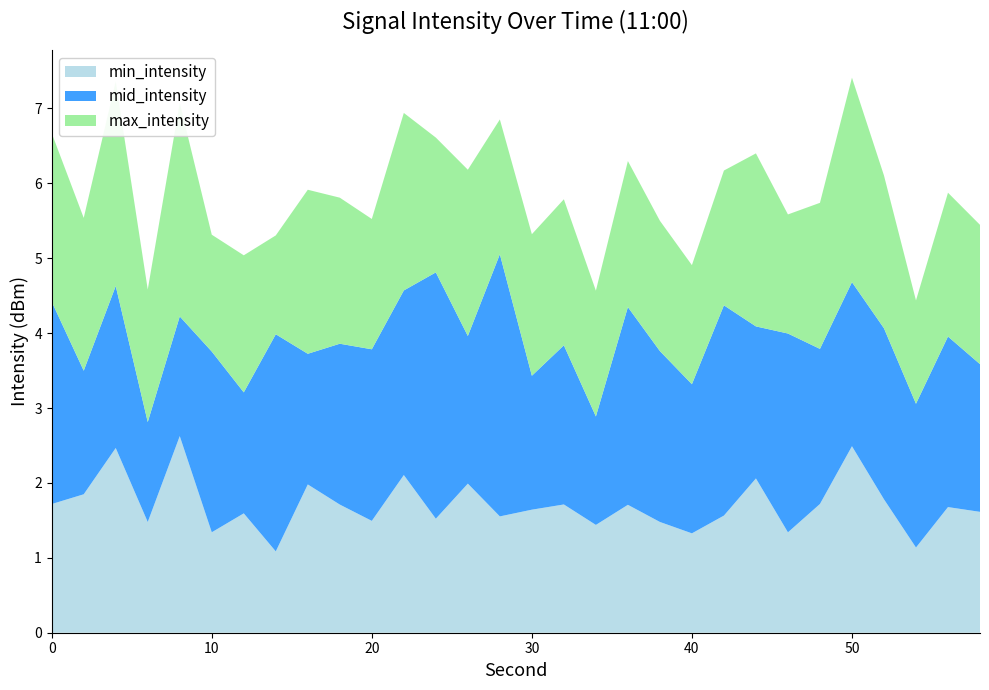

Is it true that min_intensity equals 1.7 at 0?

True